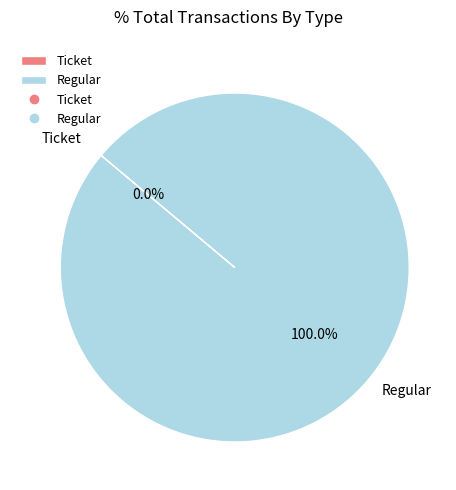

Count the number of slices in the pie.

2